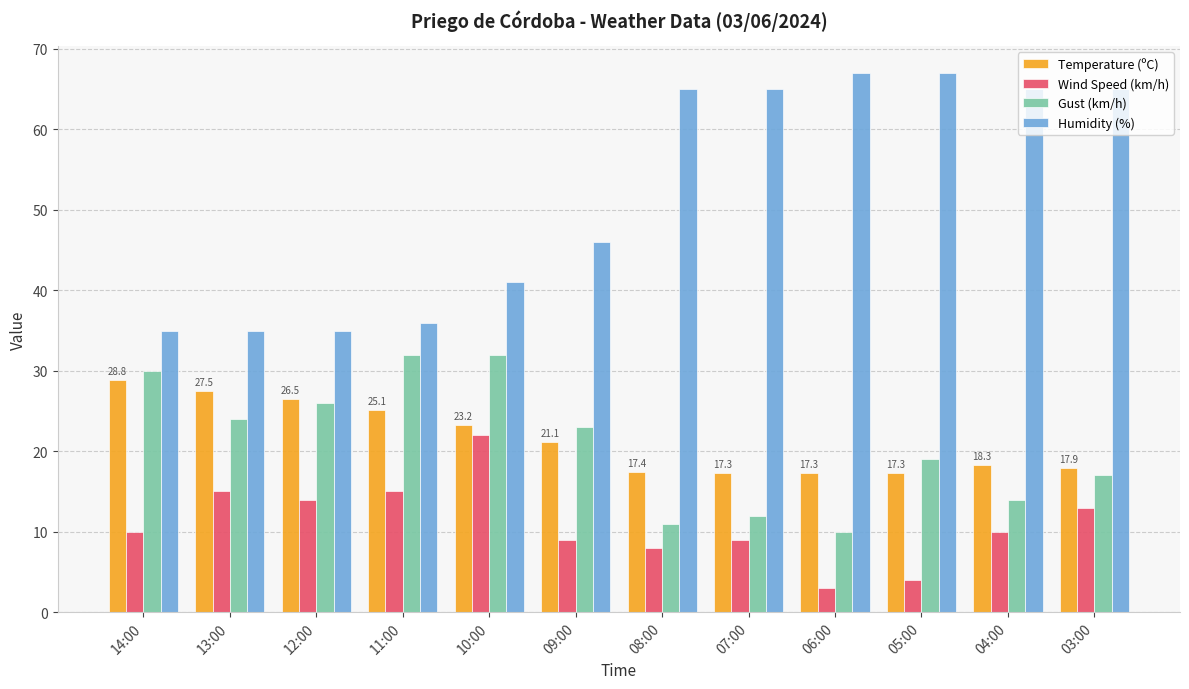

What is the label of the 5th bar from the left?

10:00